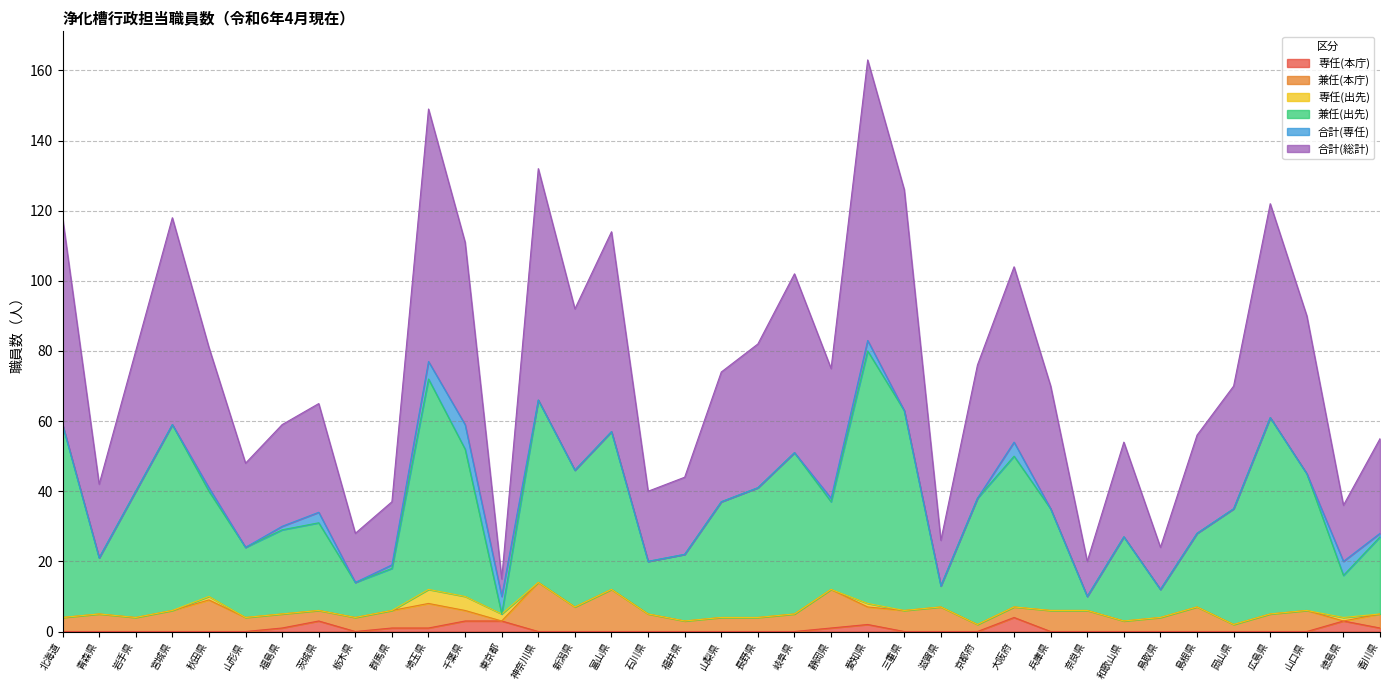

At which category does 合計(総計) reach its first local valley?

青森県